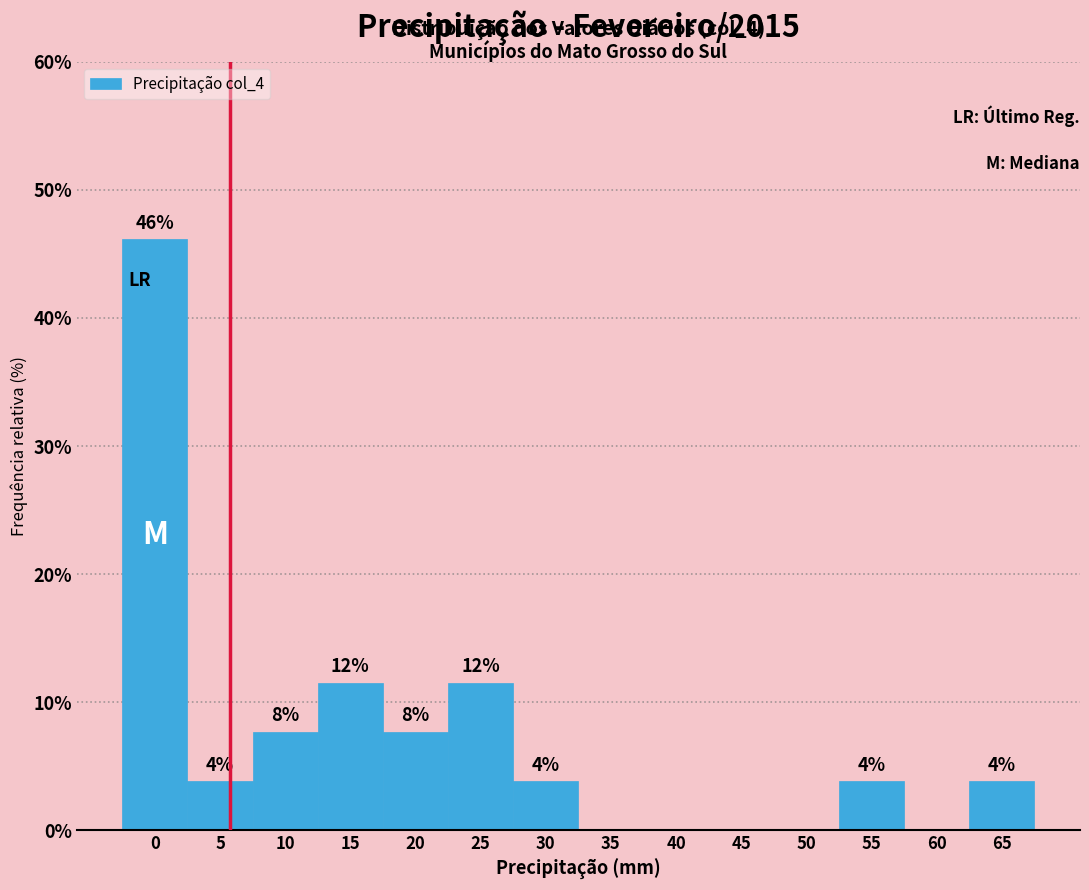

Are the bars horizontal?

No